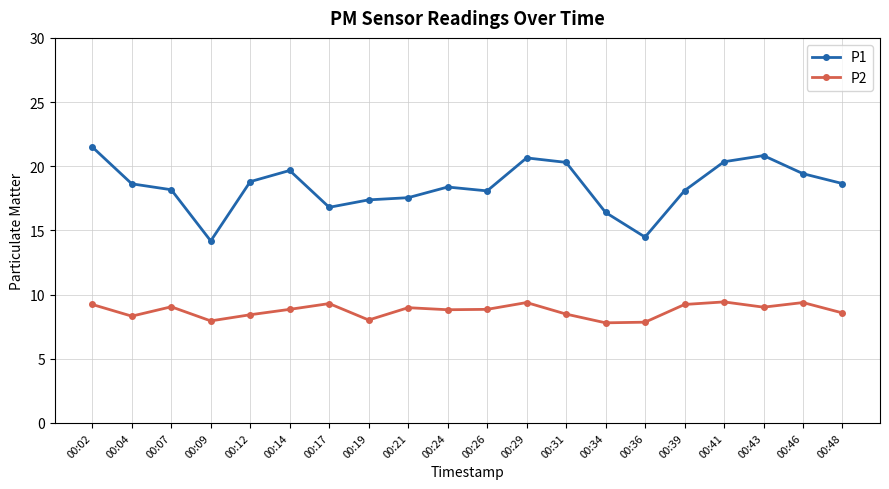

How many lines are shown in the chart?

2